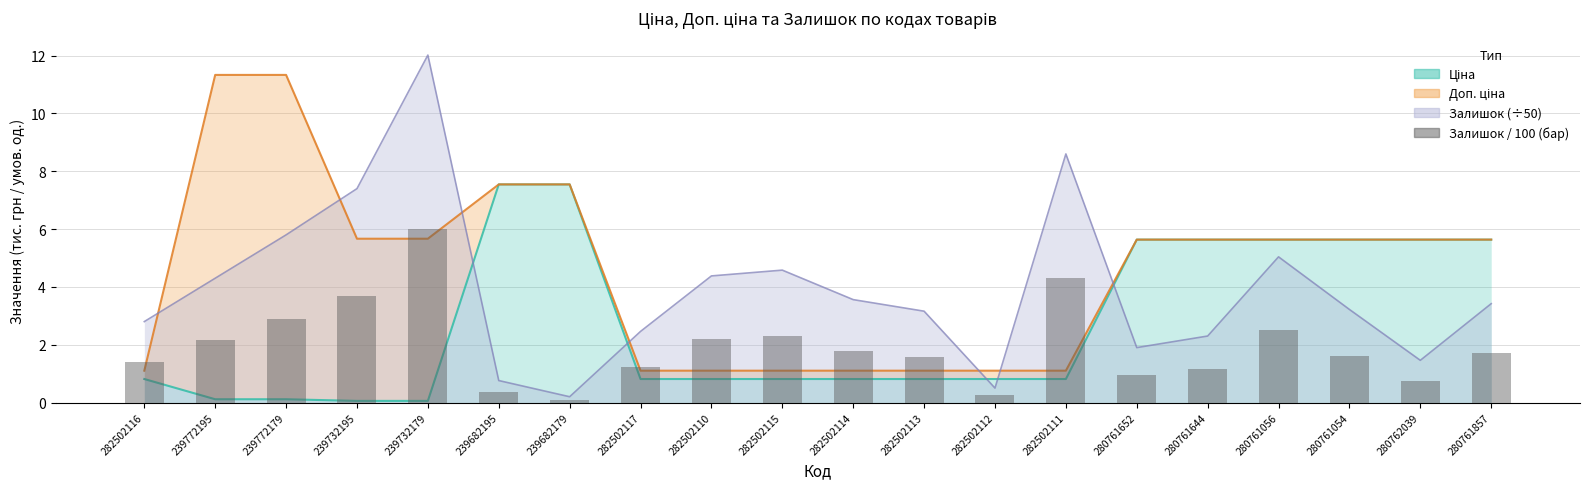

Which label corresponds to the smallest value in the chart?

239682179